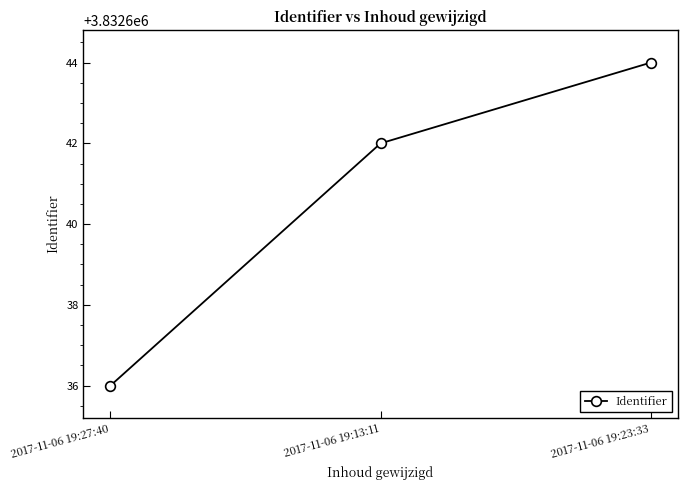

Reading left to right, list all the values displayed in this chart.

3832636	3832642	3832644